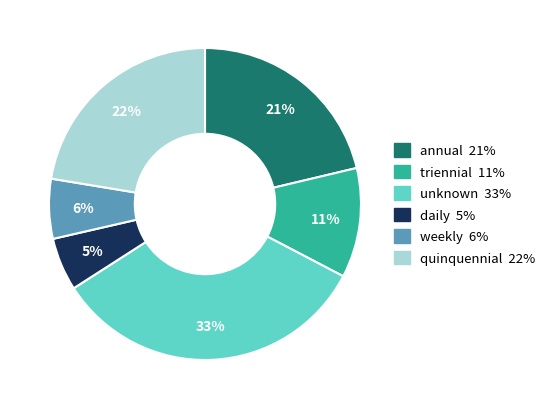

Does any single category account for the majority?

No